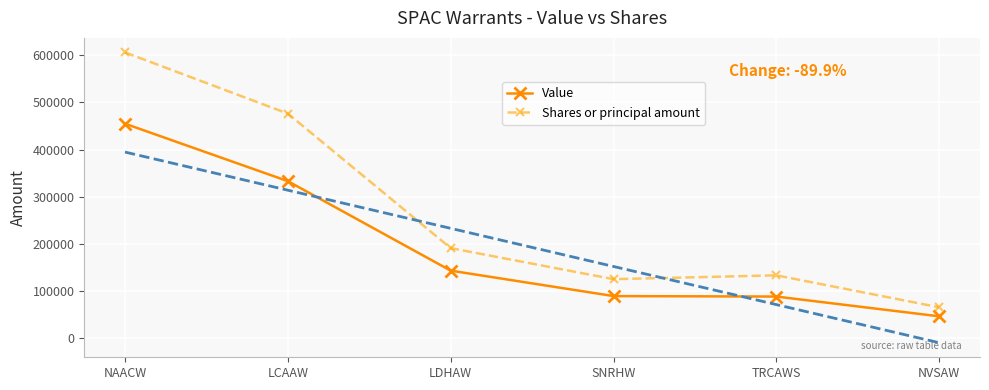

How many lines are shown in the chart?

2